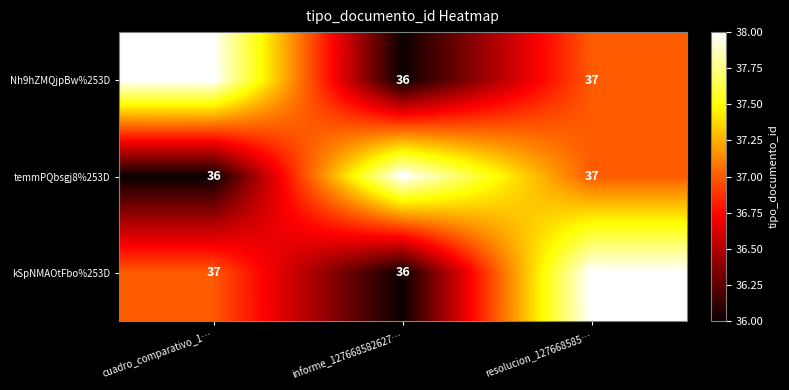

What is the total value across all series at informe_127668582627…?

110